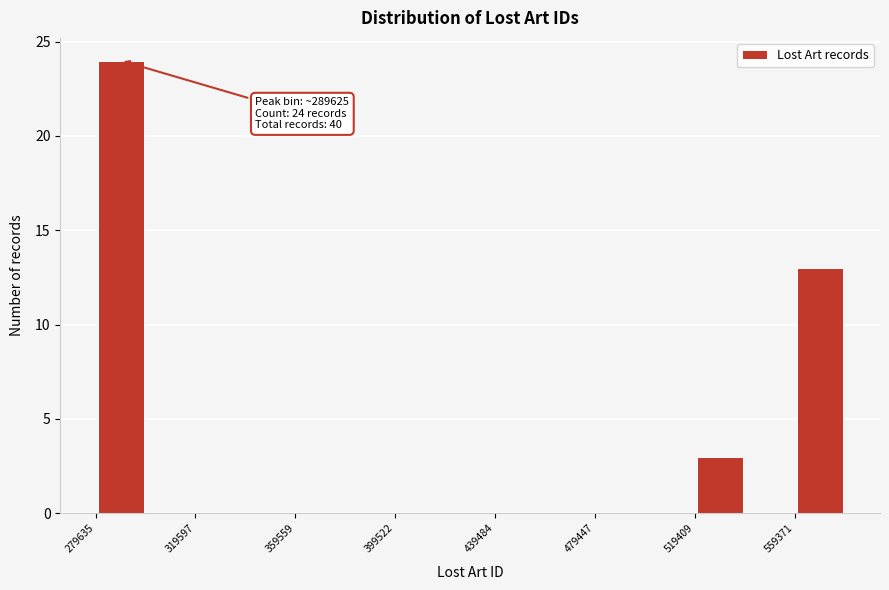

Around what value on the x-axis is the tallest bar? Give the approximate position of its centre, as read against the axis.

290000